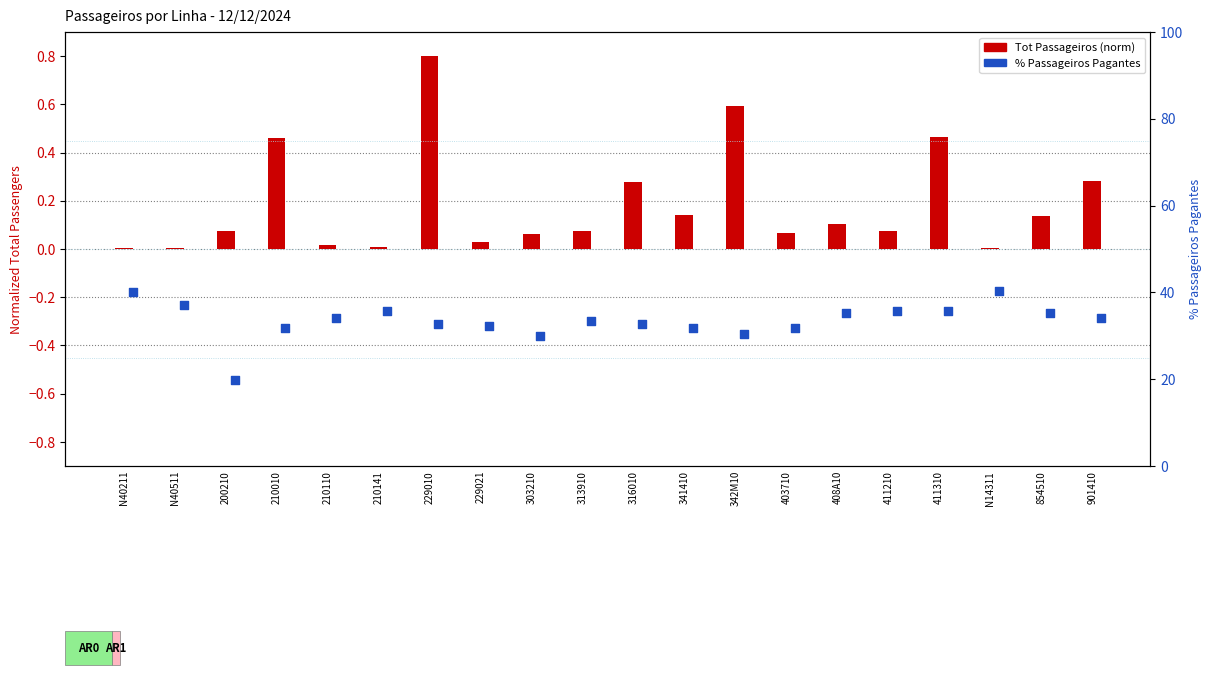

Which series contains the highest Y value?

% Passageiros Pagantes